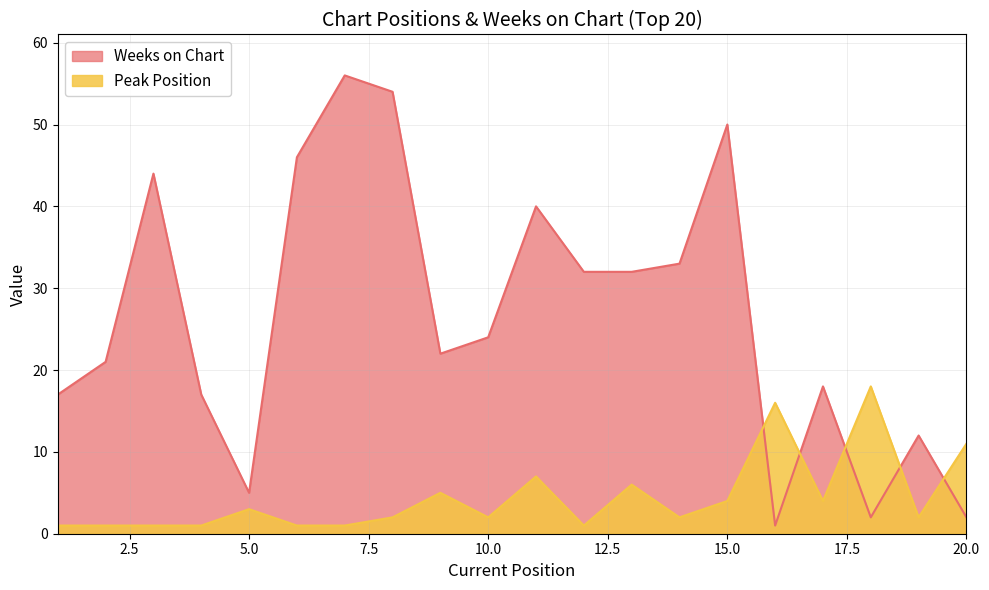

Reading left to right, what are all the values shown in this chart?

Peak Position: 1	1	1	1	3	1	1	2	5	2	7	1	6	2	4	16	4	18	2	11
Weeks on Chart: 17	21	44	17	5	46	56	54	22	24	40	32	32	33	50	1	18	2	12	2